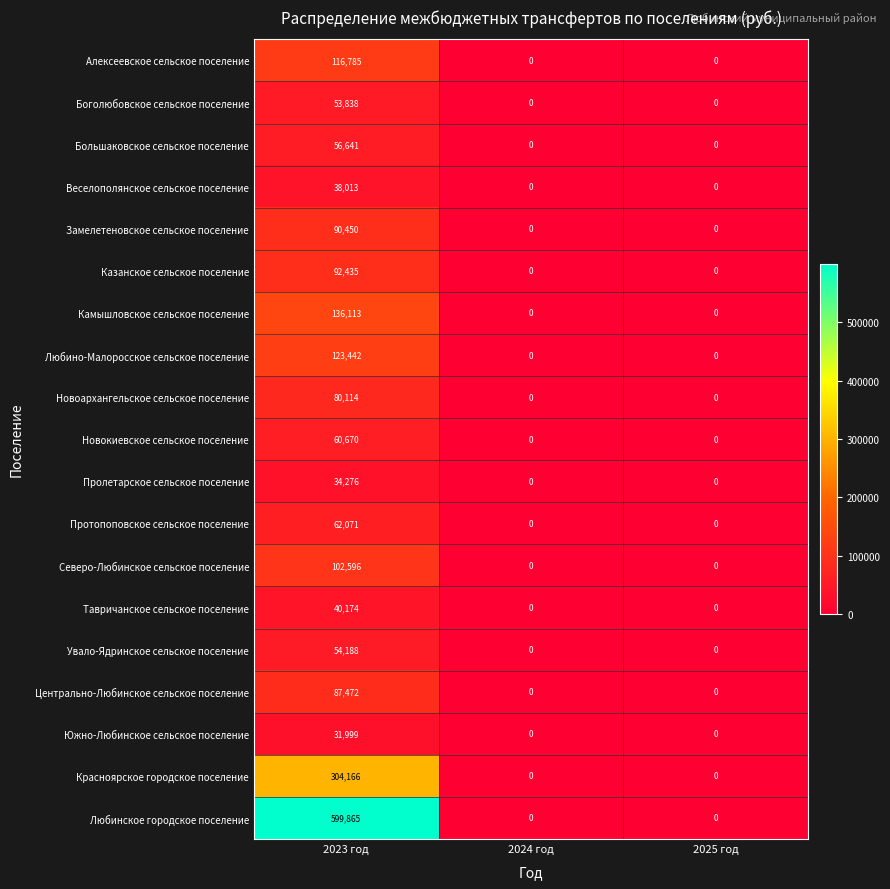

What is the difference between the maximum and minimum values in the Увало-Ядринское сельское поселение series?

54188